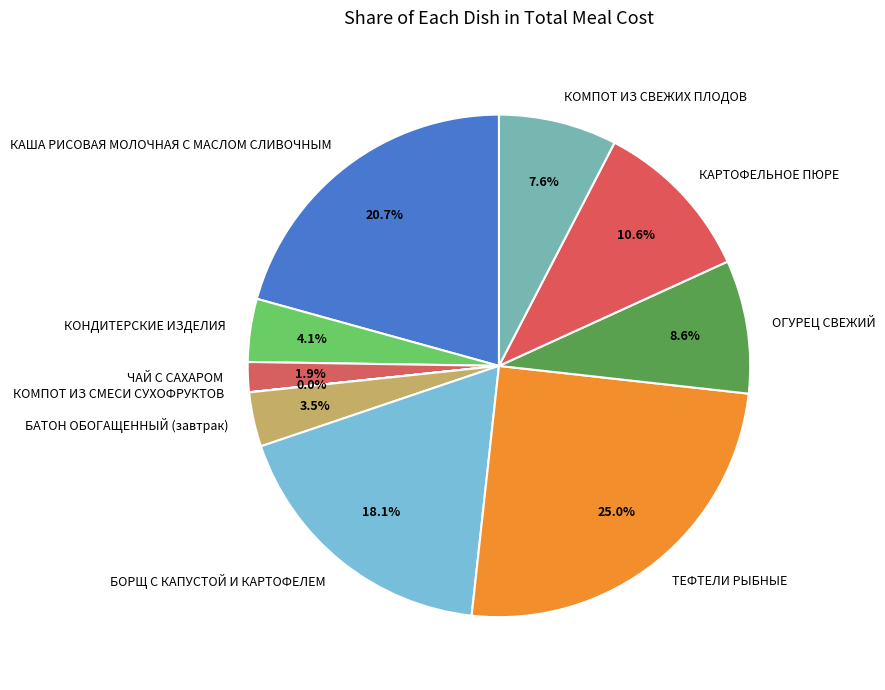

Combined, do КАРТОФЕЛЬНОЕ ПЮРЕ and КОНДИТЕРСКИЕ ИЗДЕЛИЯ account for over 50%?

No